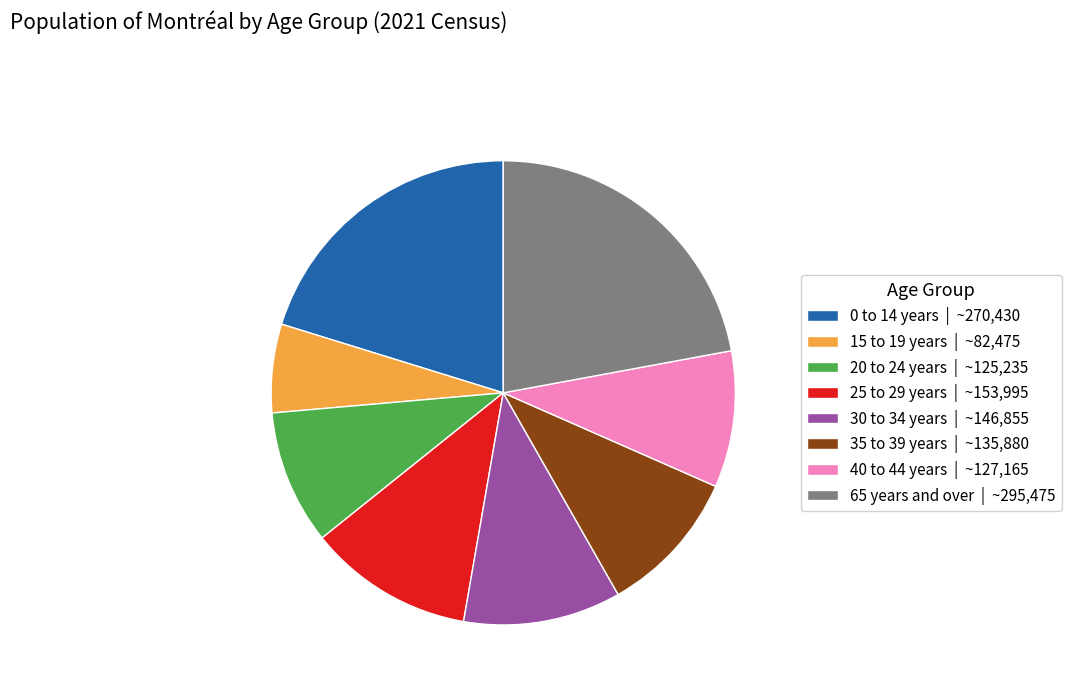

The 15 to 19 years slice represents 6% of the pie. True or false?

True